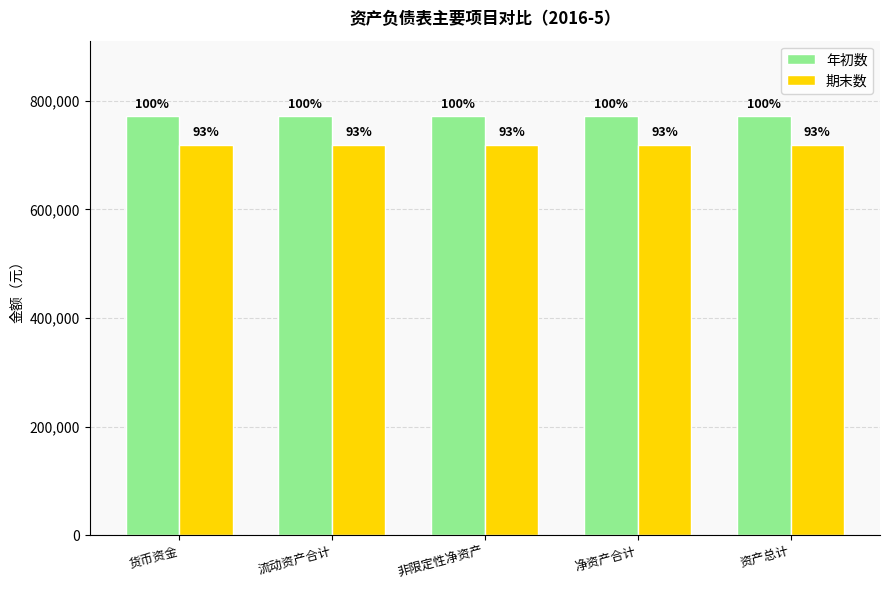

Are the bars grouped side by side (vs. stacked)?

Yes